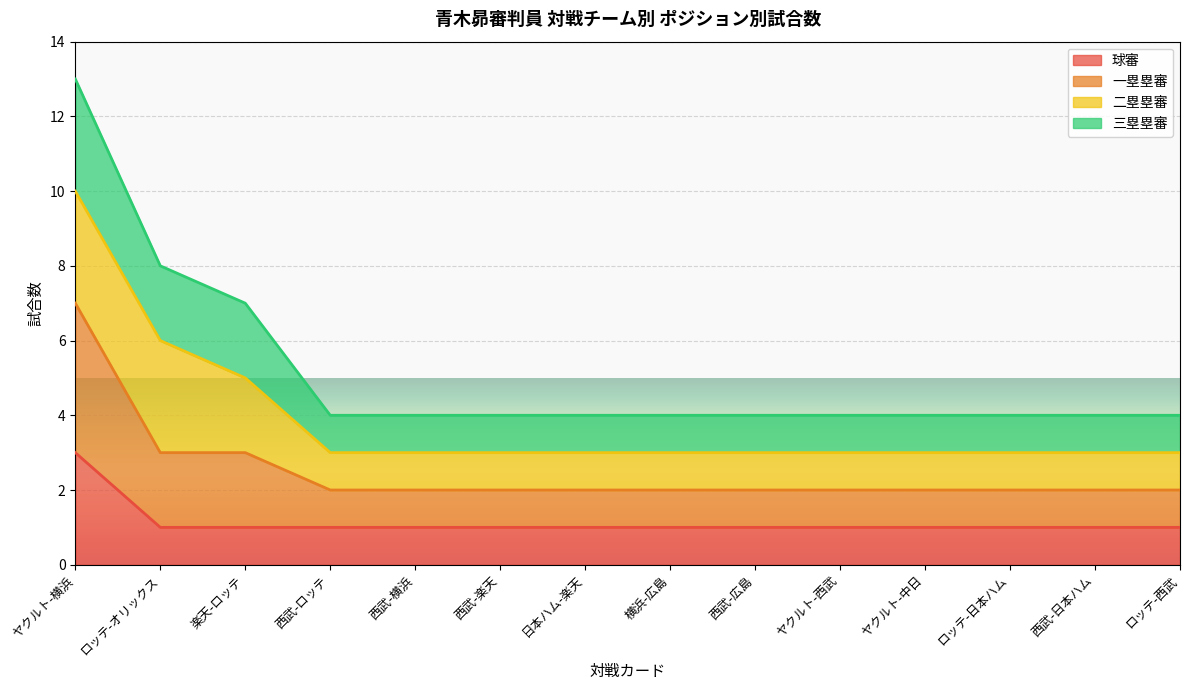

At which label does 球審 reach its peak?

ヤクルト-横浜